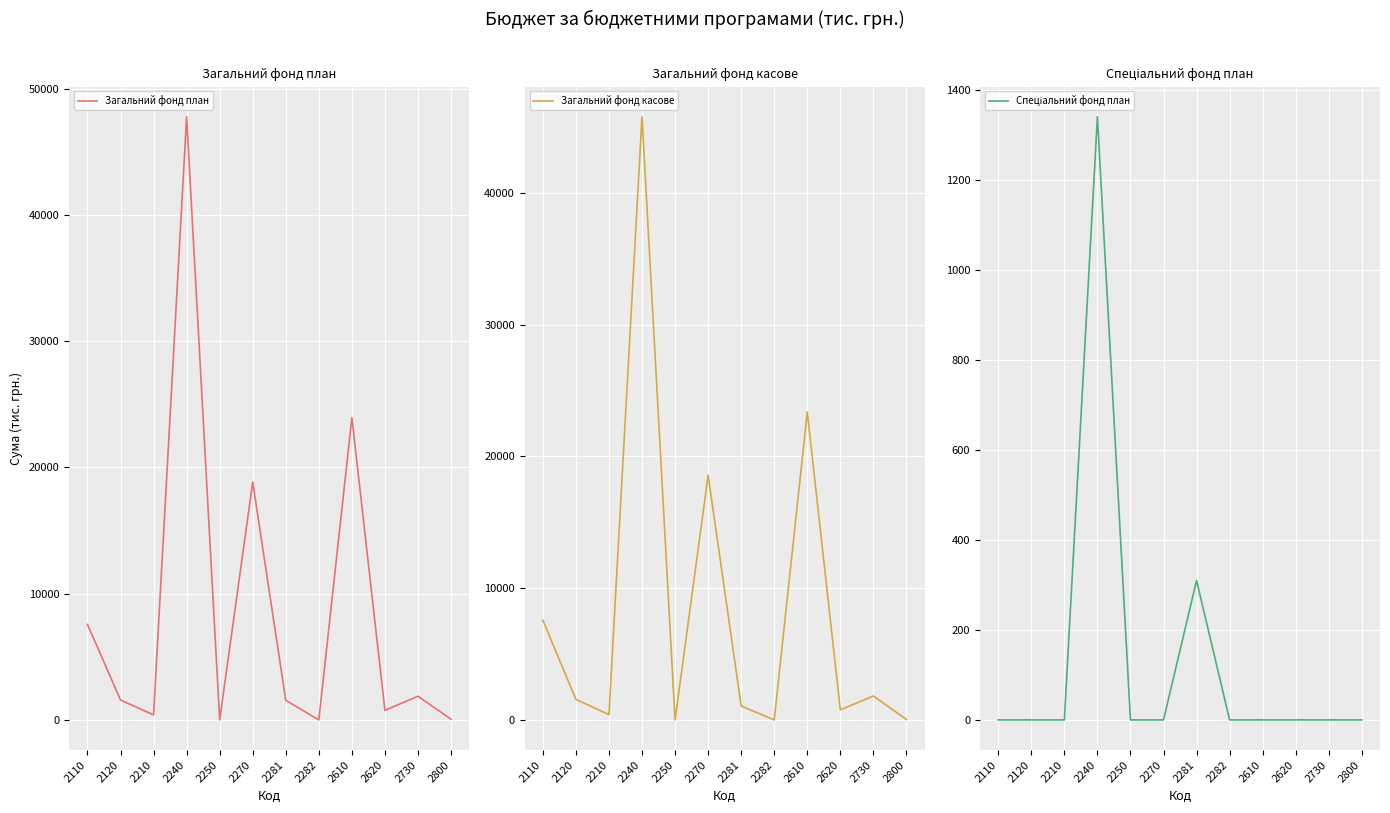

Between 2210 and 2282, which series saw the biggest shift?

Загальний фонд касове